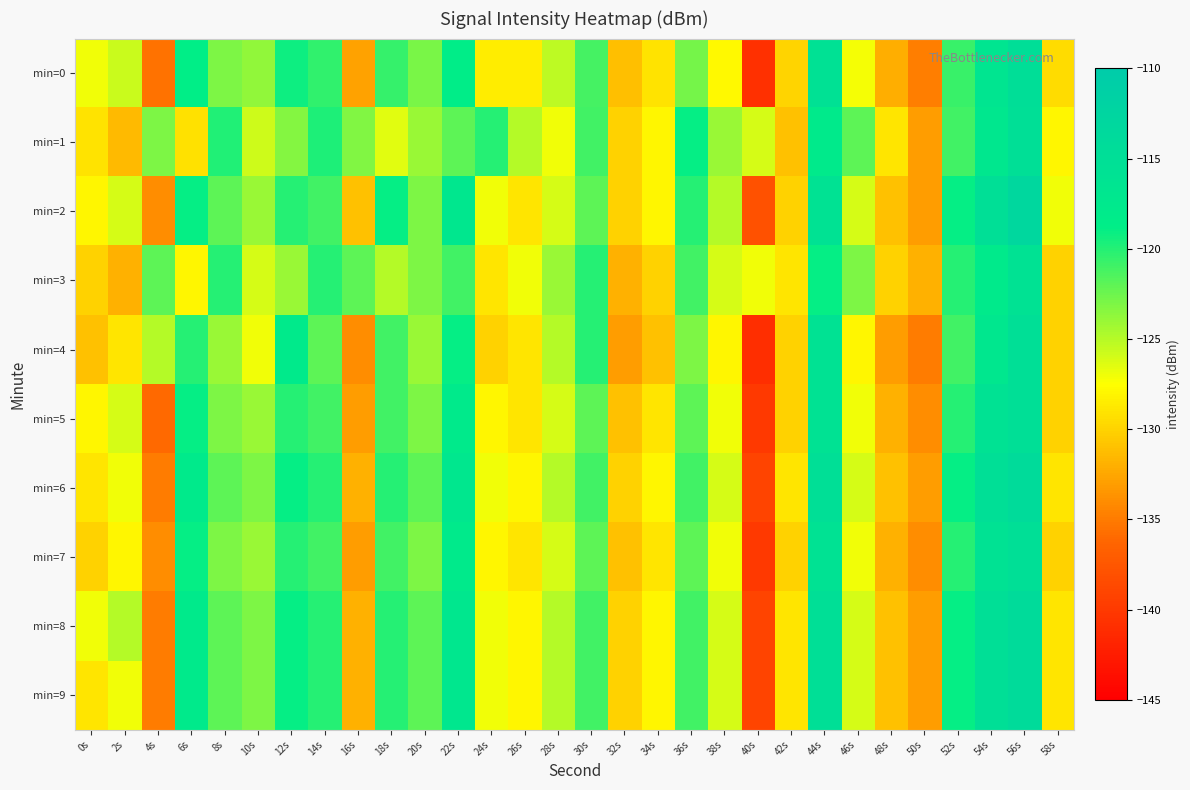

Between 24s and 28s, which is larger?

28s